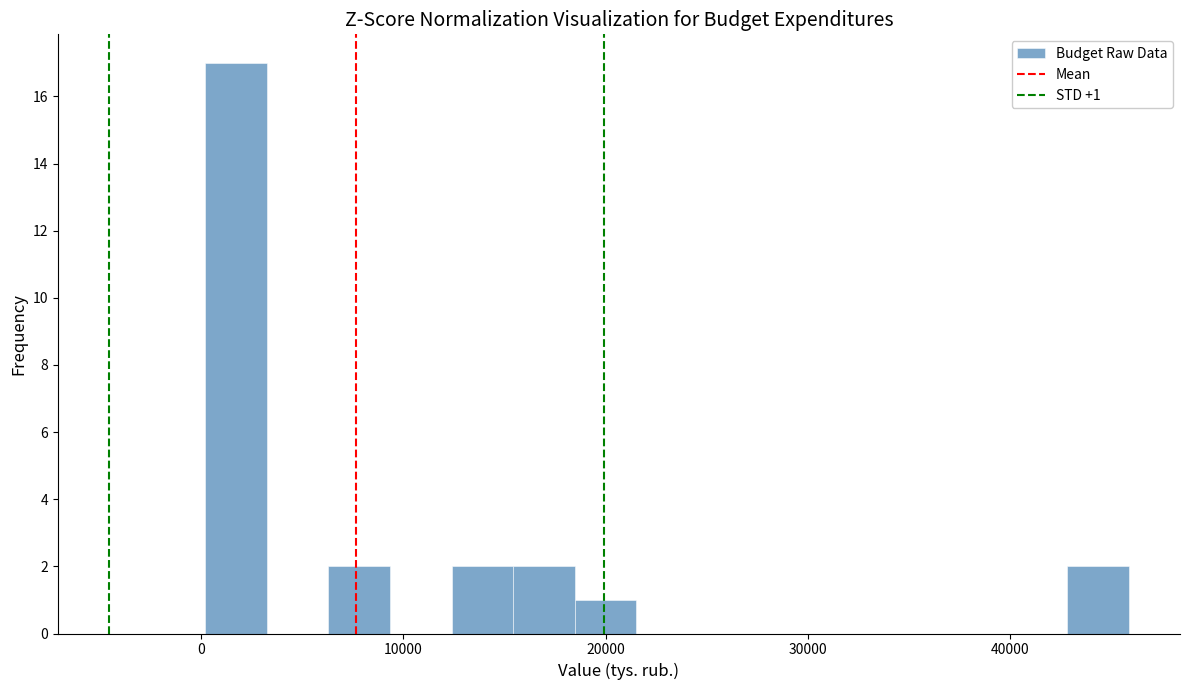

Around what value on the x-axis is the tallest bar? Give the approximate position of its centre, as read against the axis.

2000